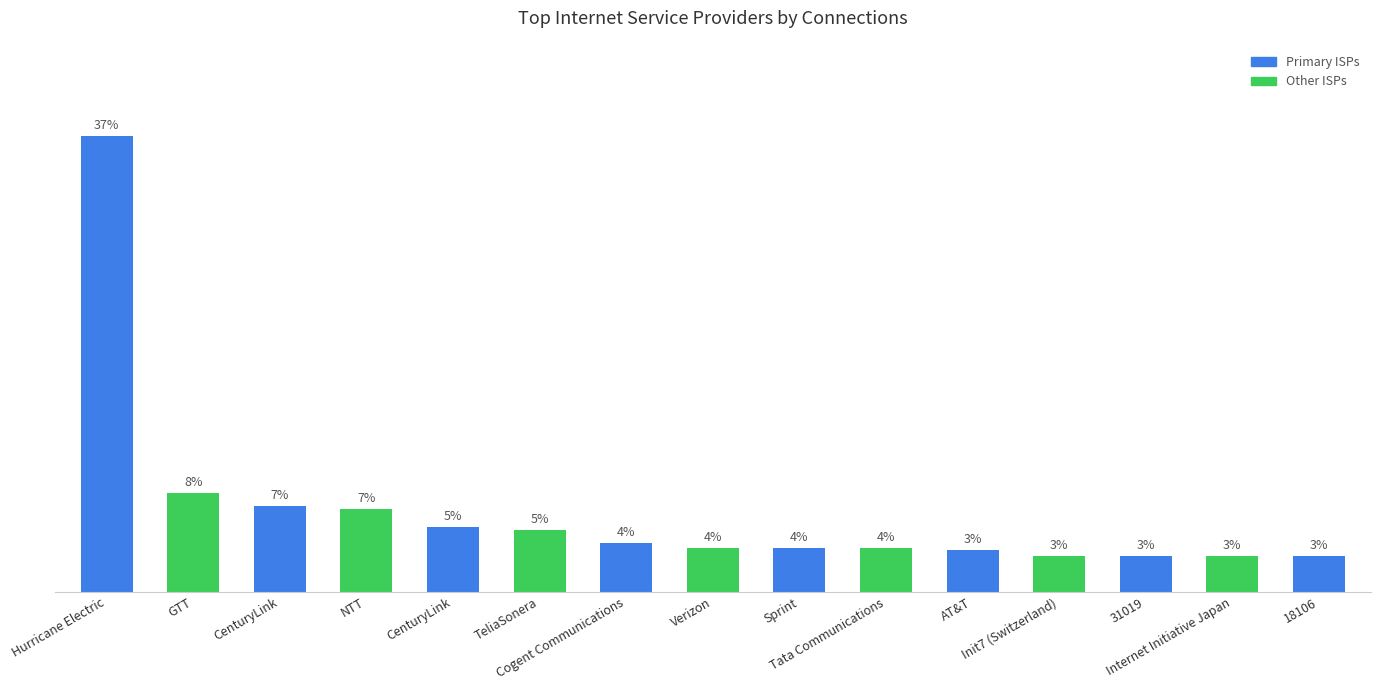

What is the approximate value at Hurricane Electric, to the nearest 5?

175